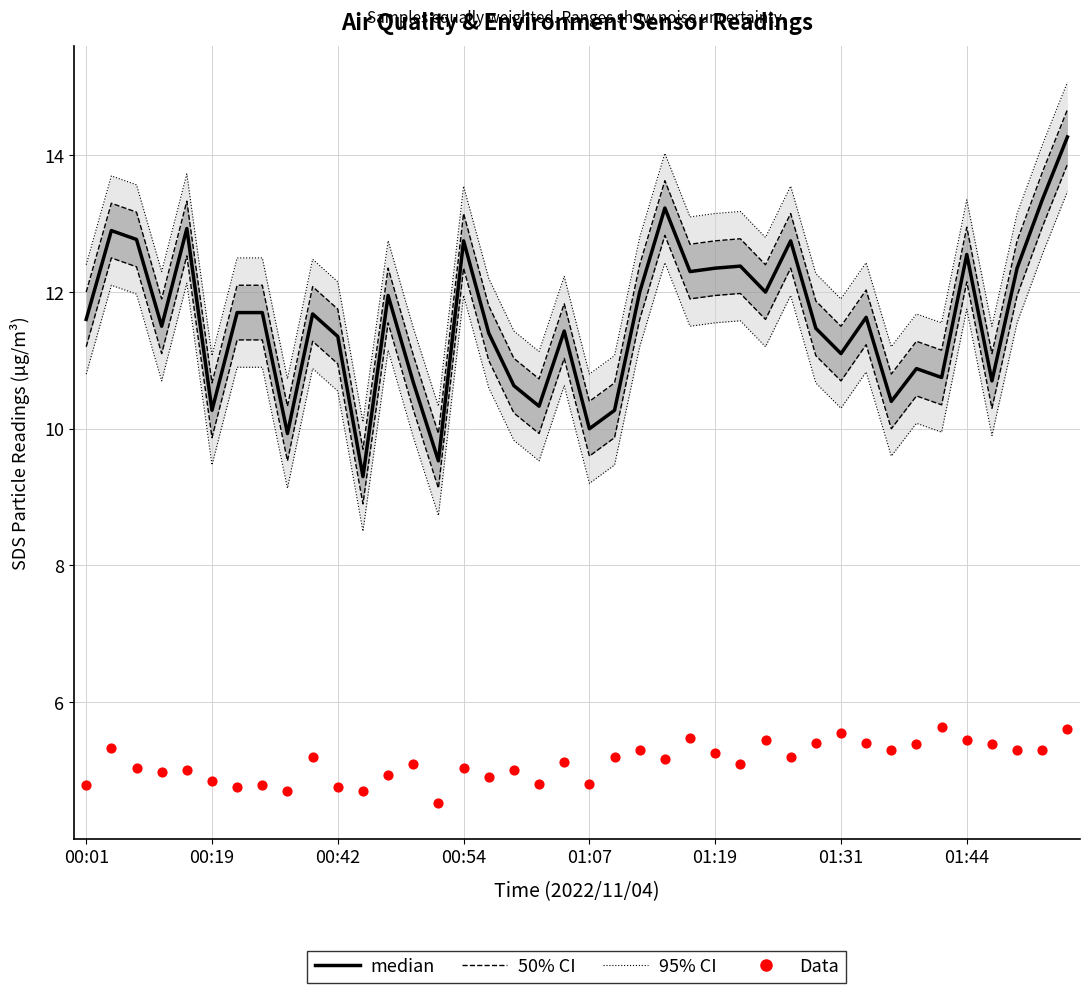

Is the value of Data at 31 greater than the value of median at 24?

No